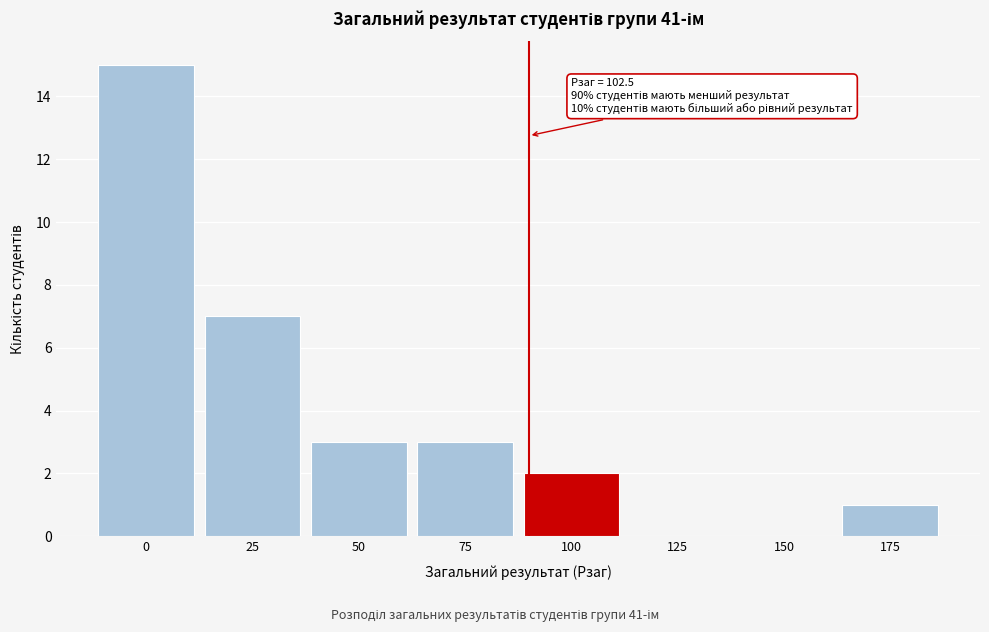

Reading left to right, list all the values displayed in this chart.

0=15	25=7	50=3	75=3	100=2	125=0	150=0	175=1